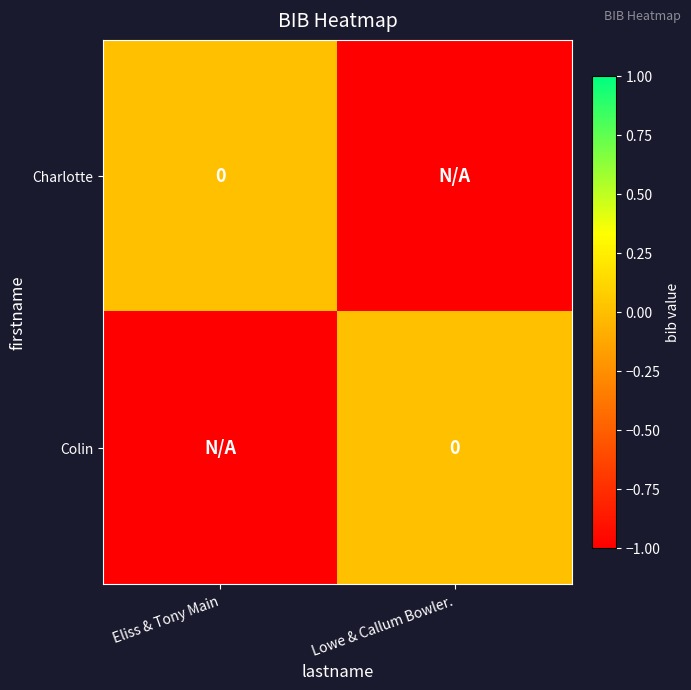

How many negative values does the Colin series have?

1